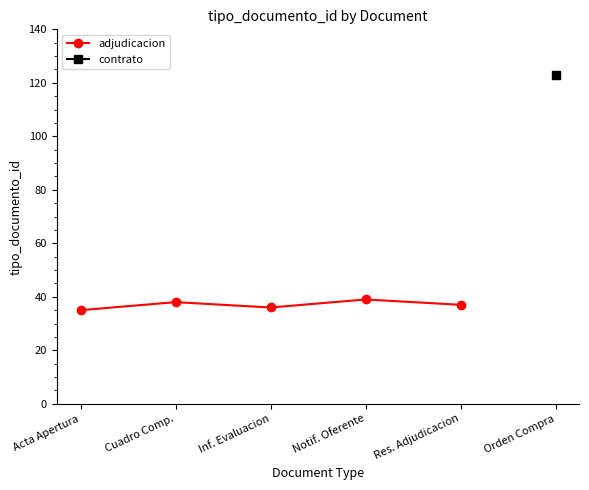

Count the values in the range 36 to 38.

3